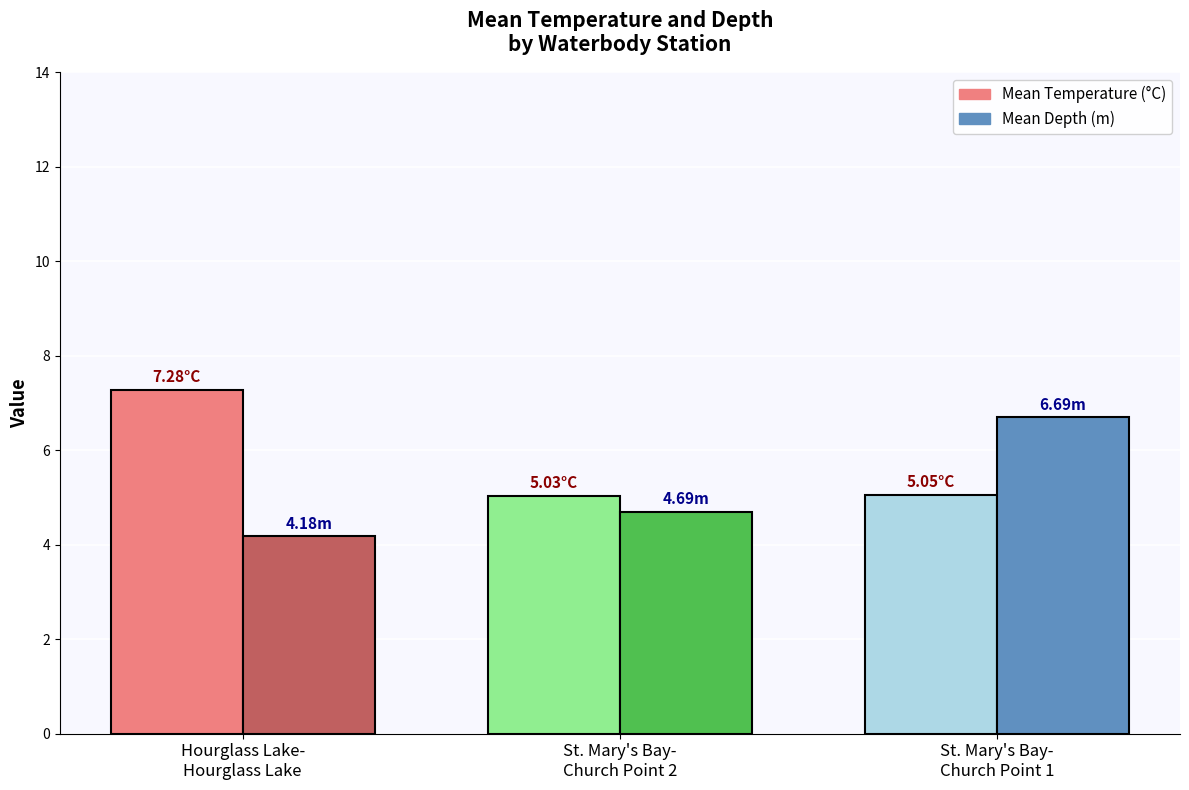

Which series has the largest total across all categories?

Mean Temperature (°C)